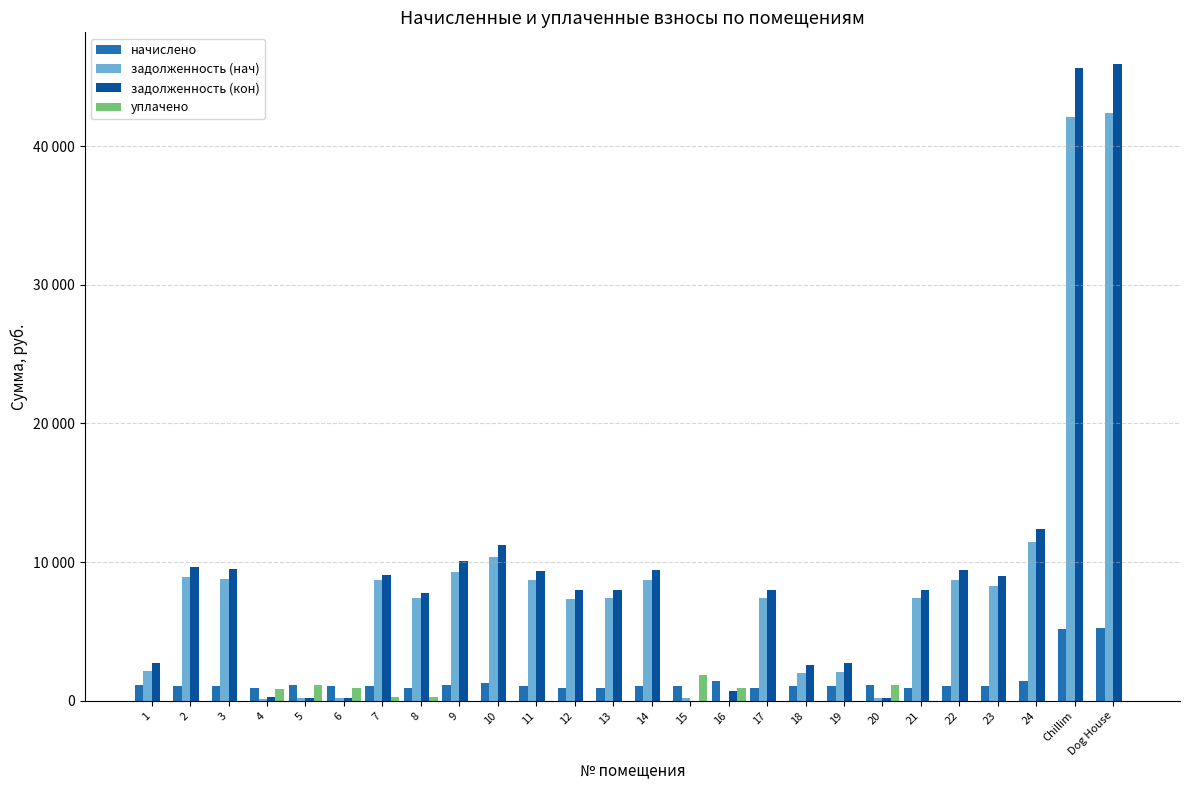

Which category has the lowest value in the уплачено series?

1